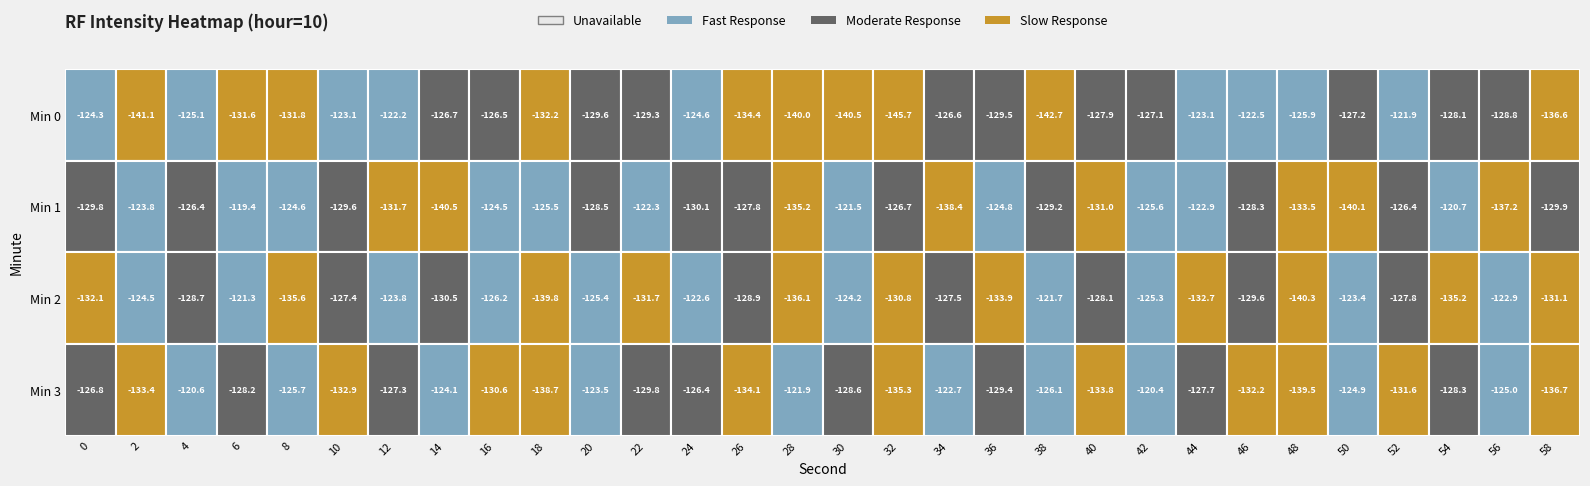

At which category does the chart reach its minimum across all series?

32